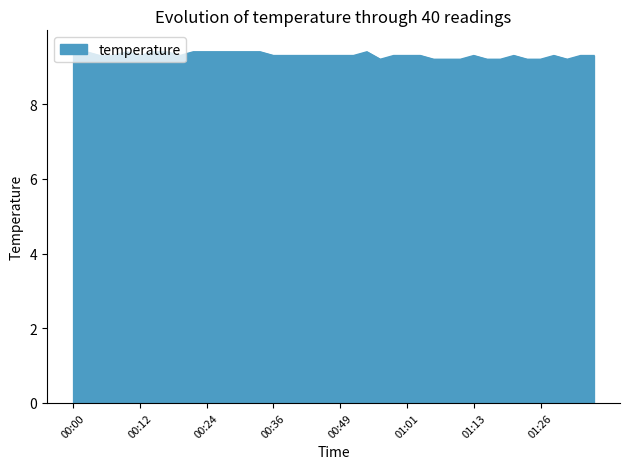

What is the difference between the maximum and minimum values?

0.3